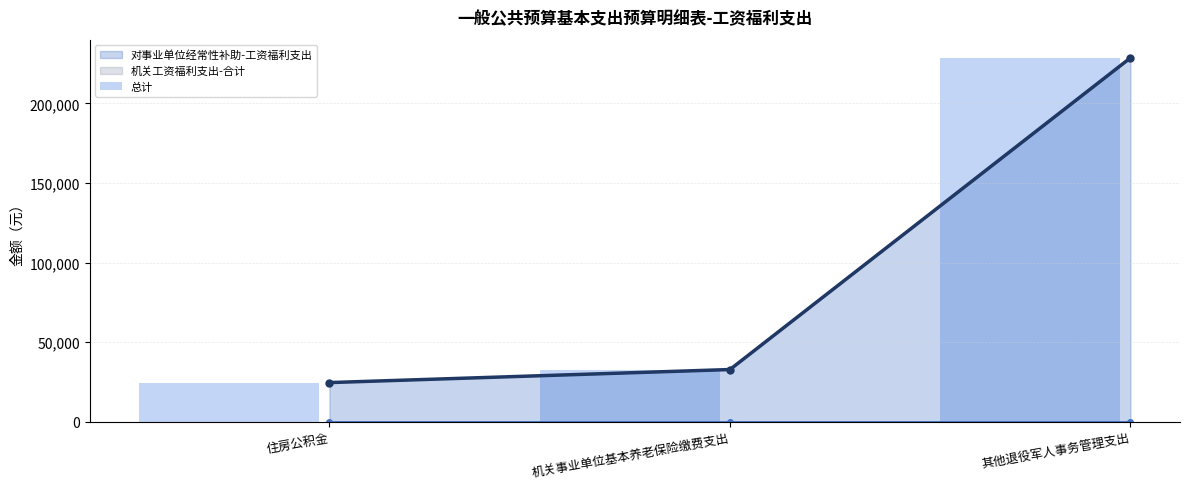

Which category has the lowest value across all series?

住房公积金